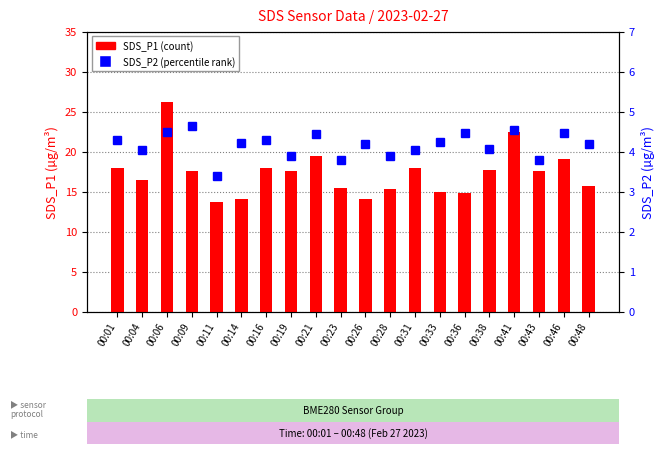

Rank the series at 00:48 from highest to lowest value.

SDS_P1, SDS_P2